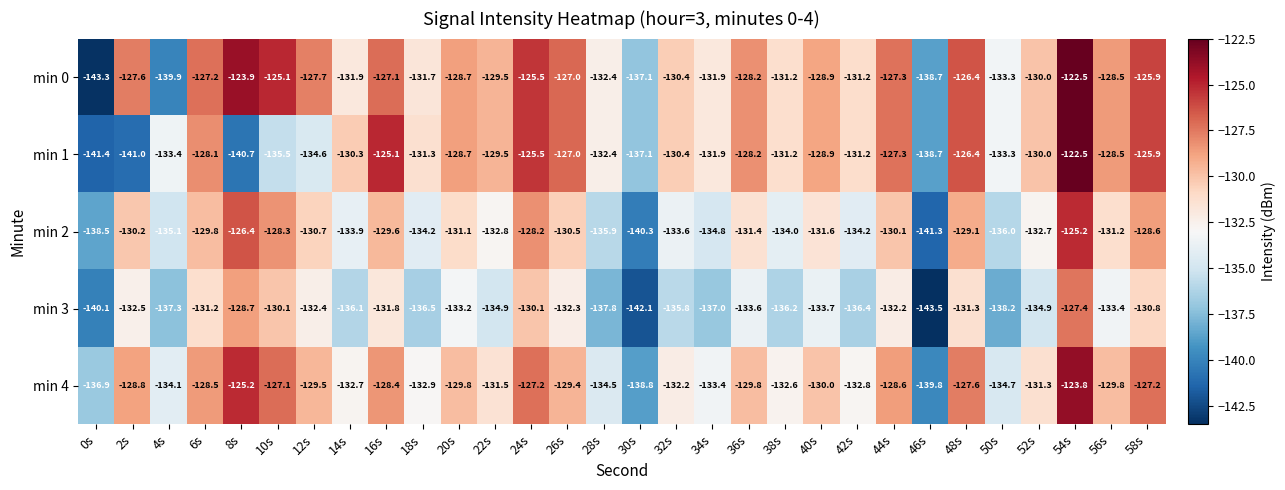

What value does the min 0 series have at 30s?

-137.1